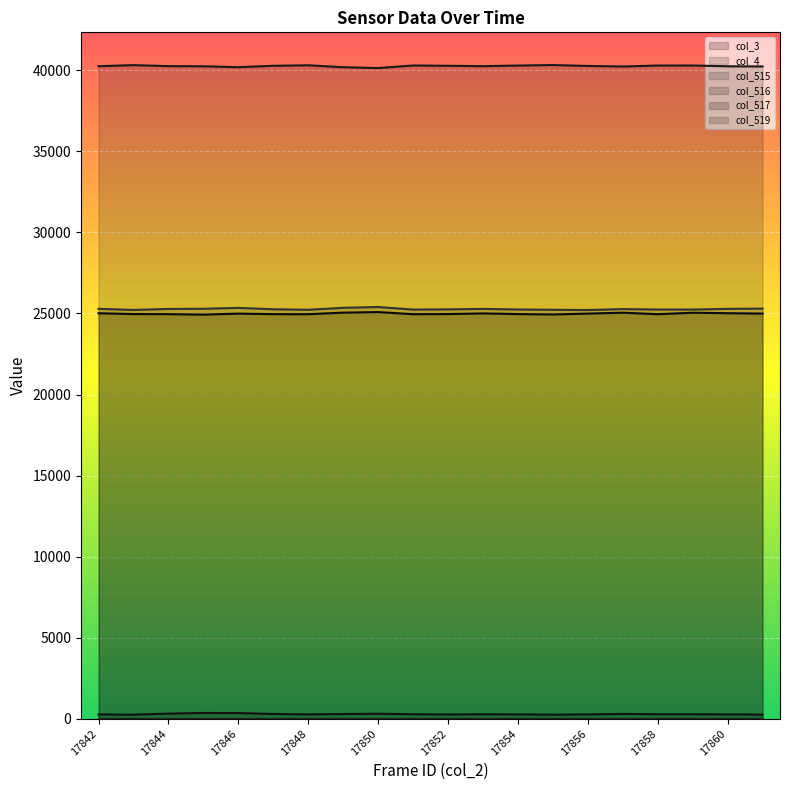

At which category does col_516 reach its first local valley?

17843